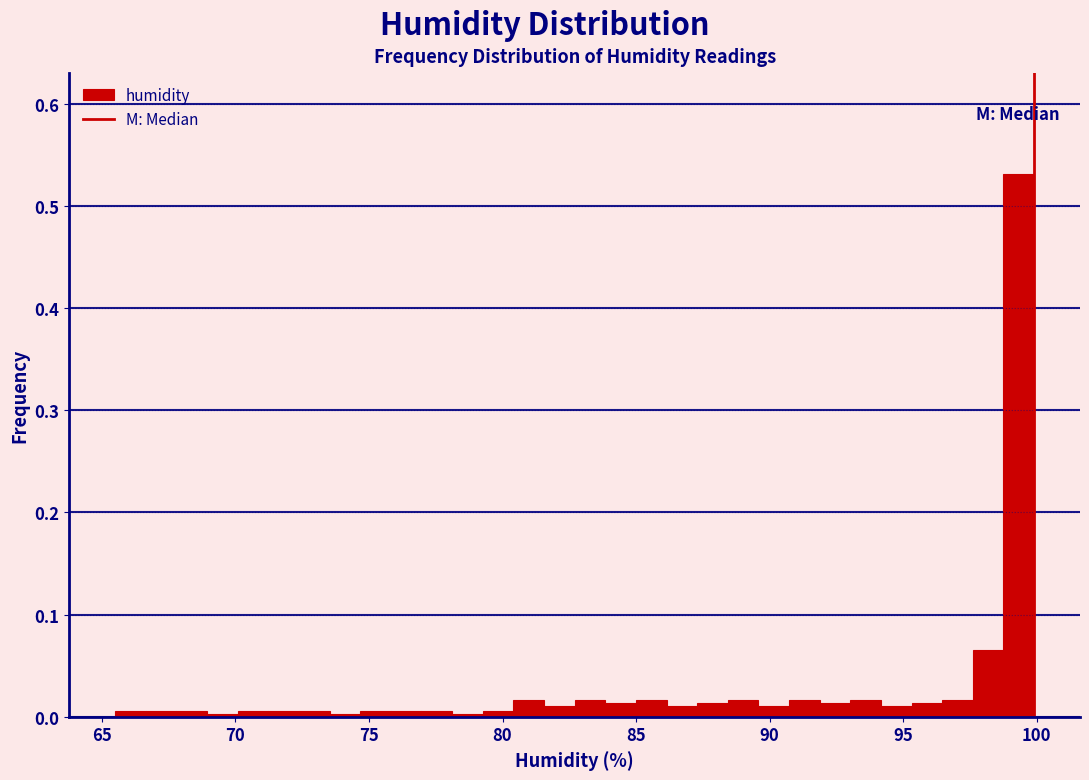

Around what value on the x-axis is the tallest bar? Give the approximate position of its centre, as read against the axis.

99.5